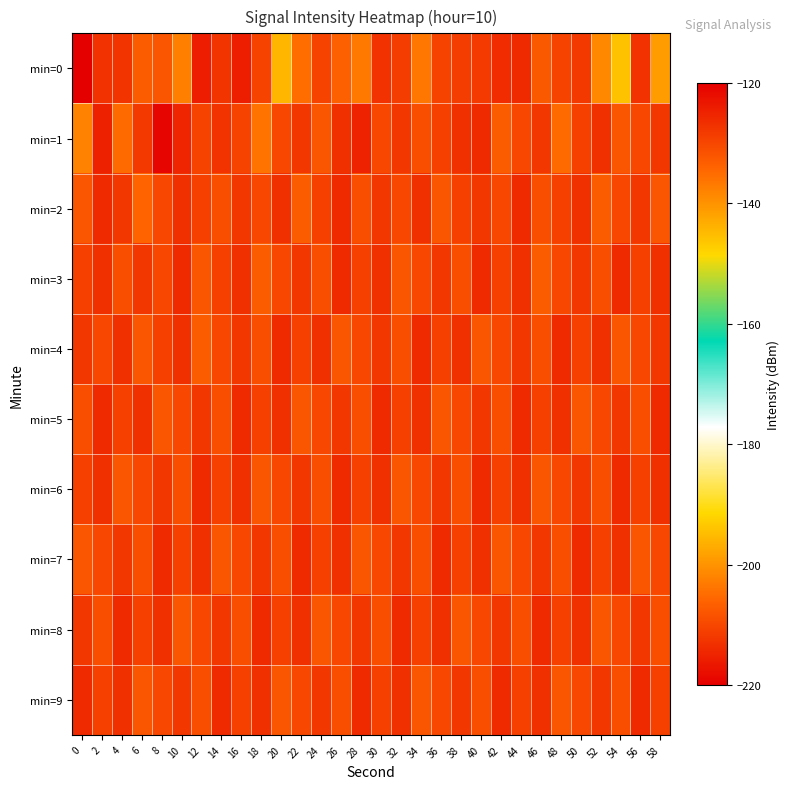

What is the difference between the highest and lowest values at 30?

5.0